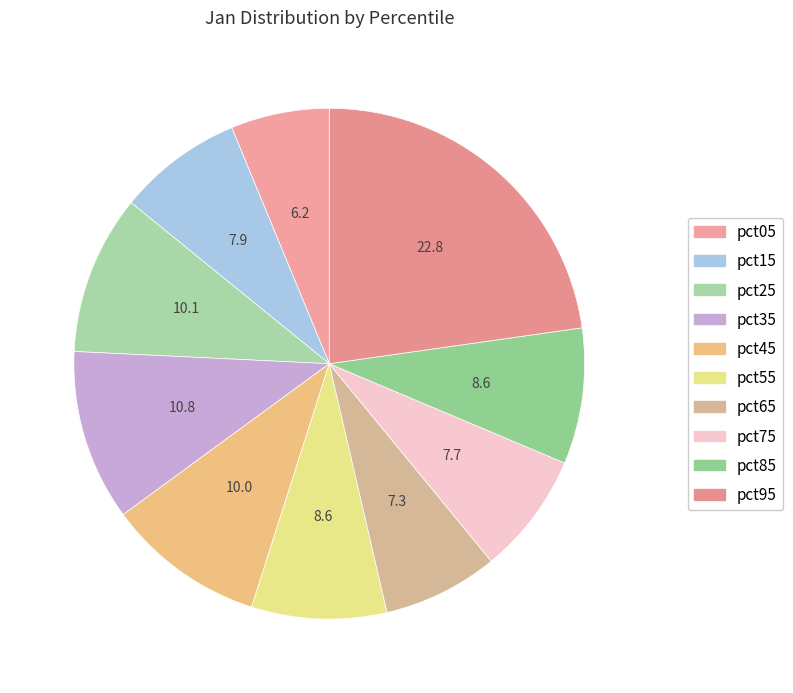

How many segments does this pie chart have?

10